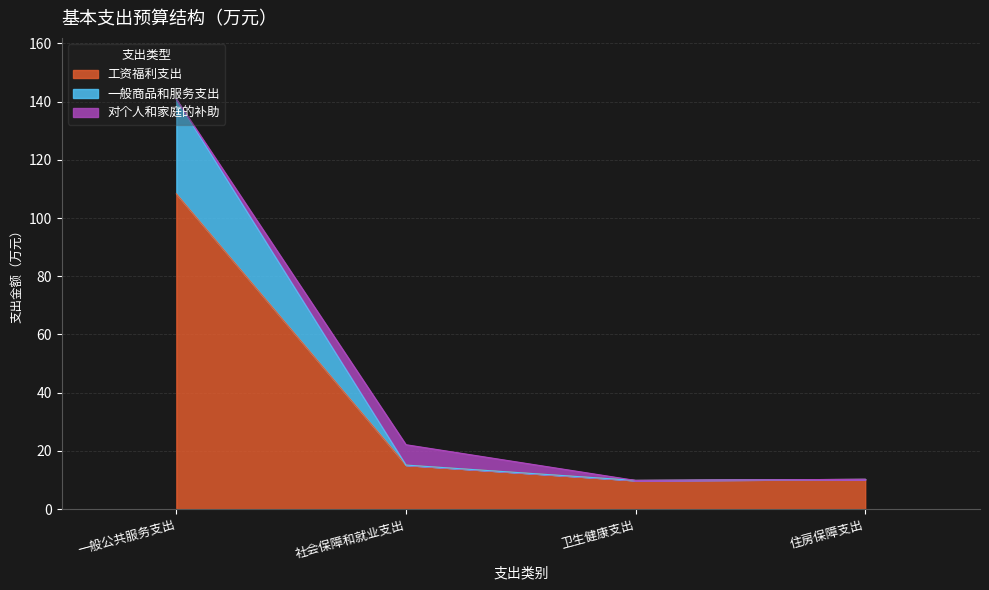

Where does the 工资福利支出 series first go above 15?

一般公共服务支出